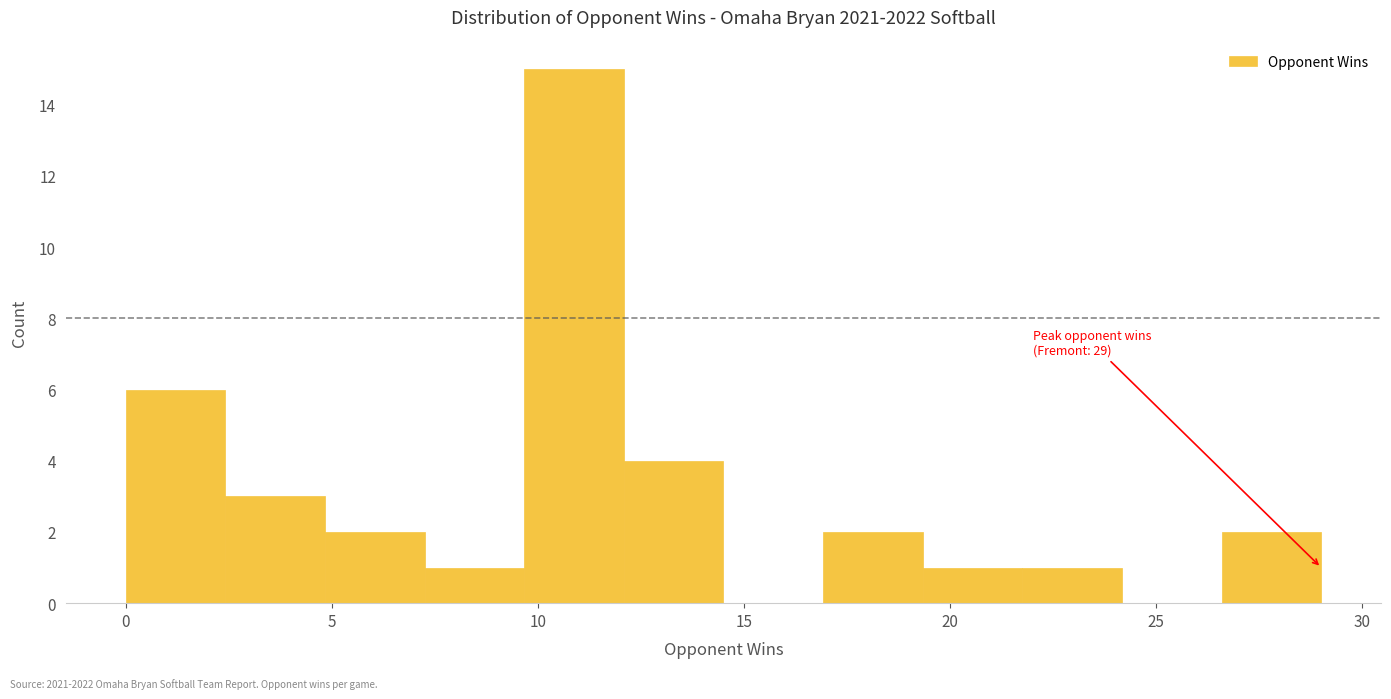

Which range on the x-axis has the tallest bar?

9.5 to 12.0